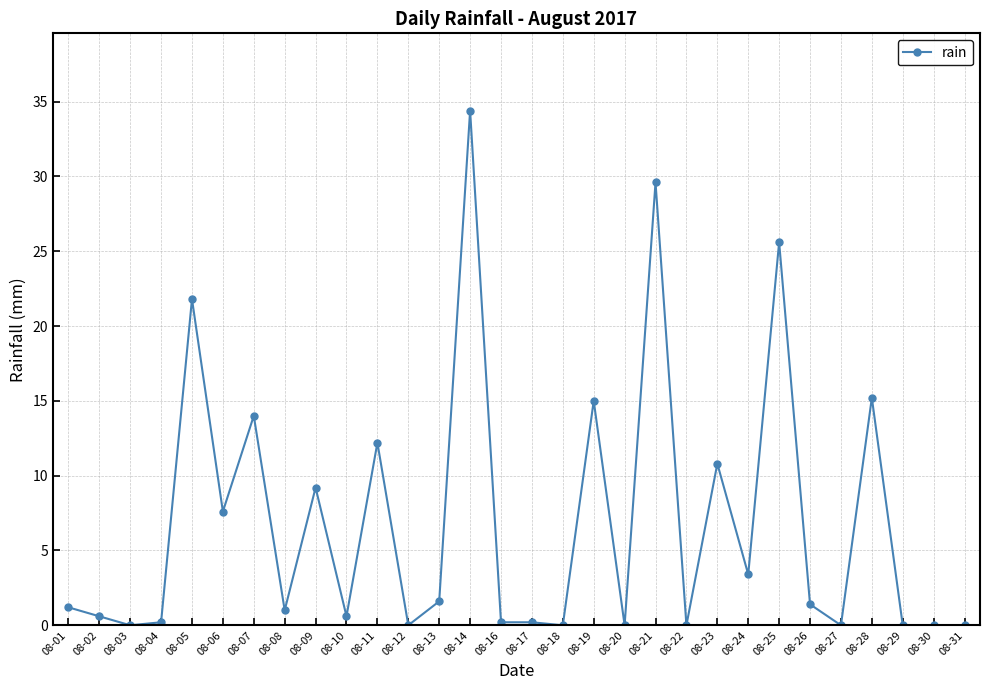

Between 08-12 and 08-07, which is larger?

08-07